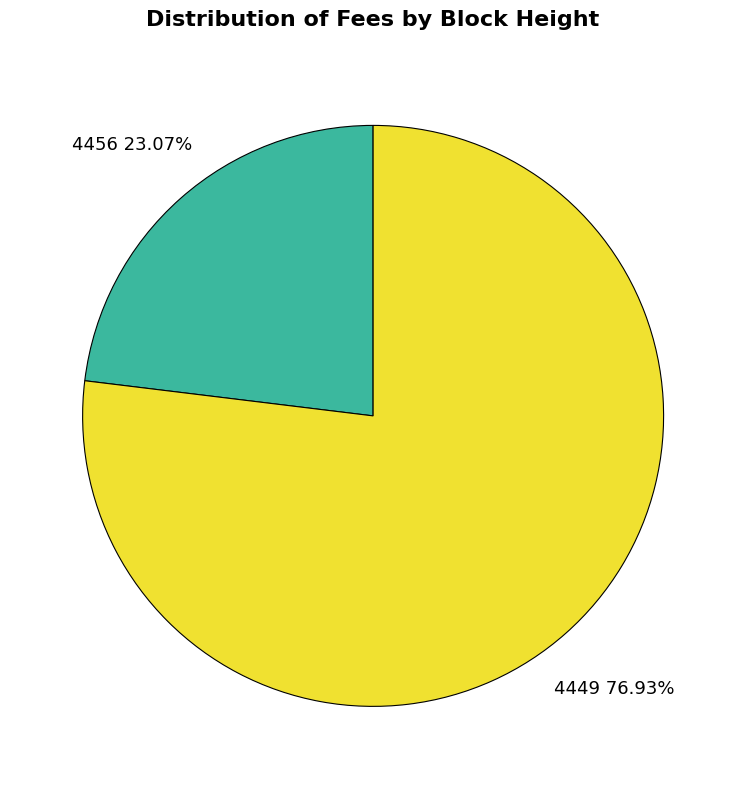

Which category has the biggest portion of the pie?

4449